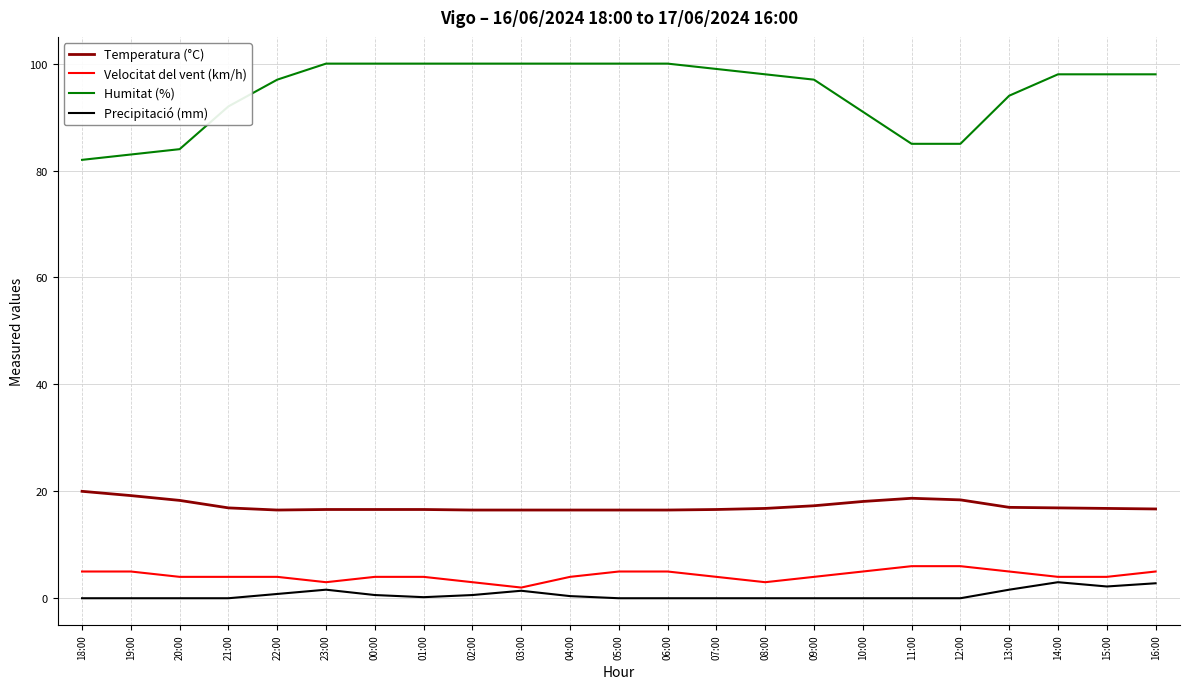

Is the value of Temperatura (°C) at 21:00 greater than the value of Precipitació (mm) at 19:00?

Yes